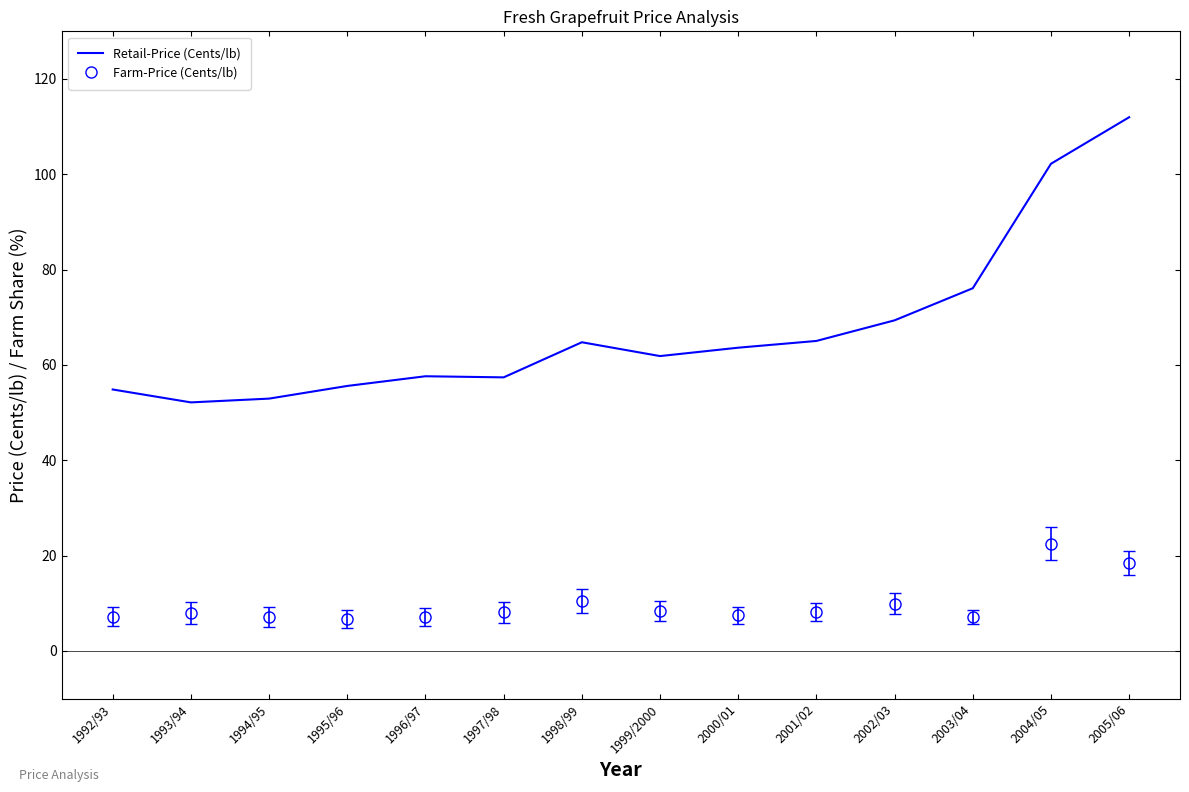

What is the sum of the Retail-Price (Cents/lb) values at 1995/96 and 1996/97?

113.2